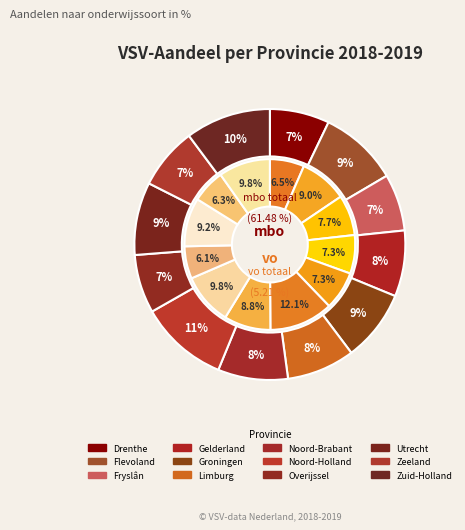

How many slices are in this pie chart?

12